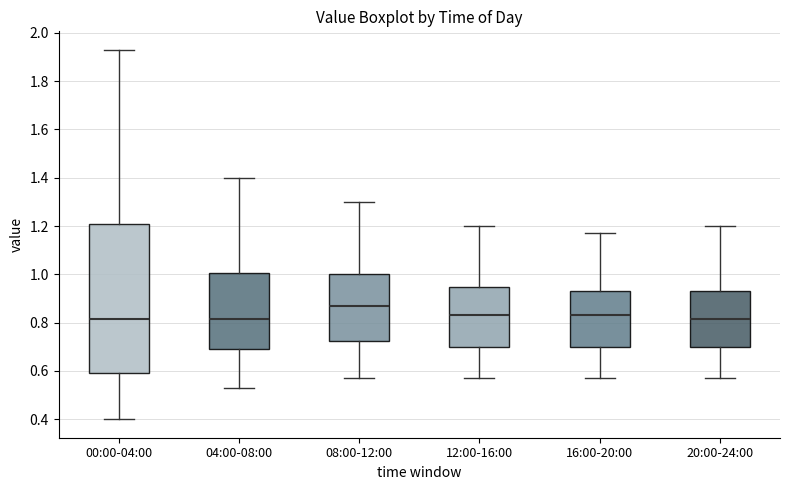

Which box is the tallest, from its lower edge to its upper edge?

00:00-04:00